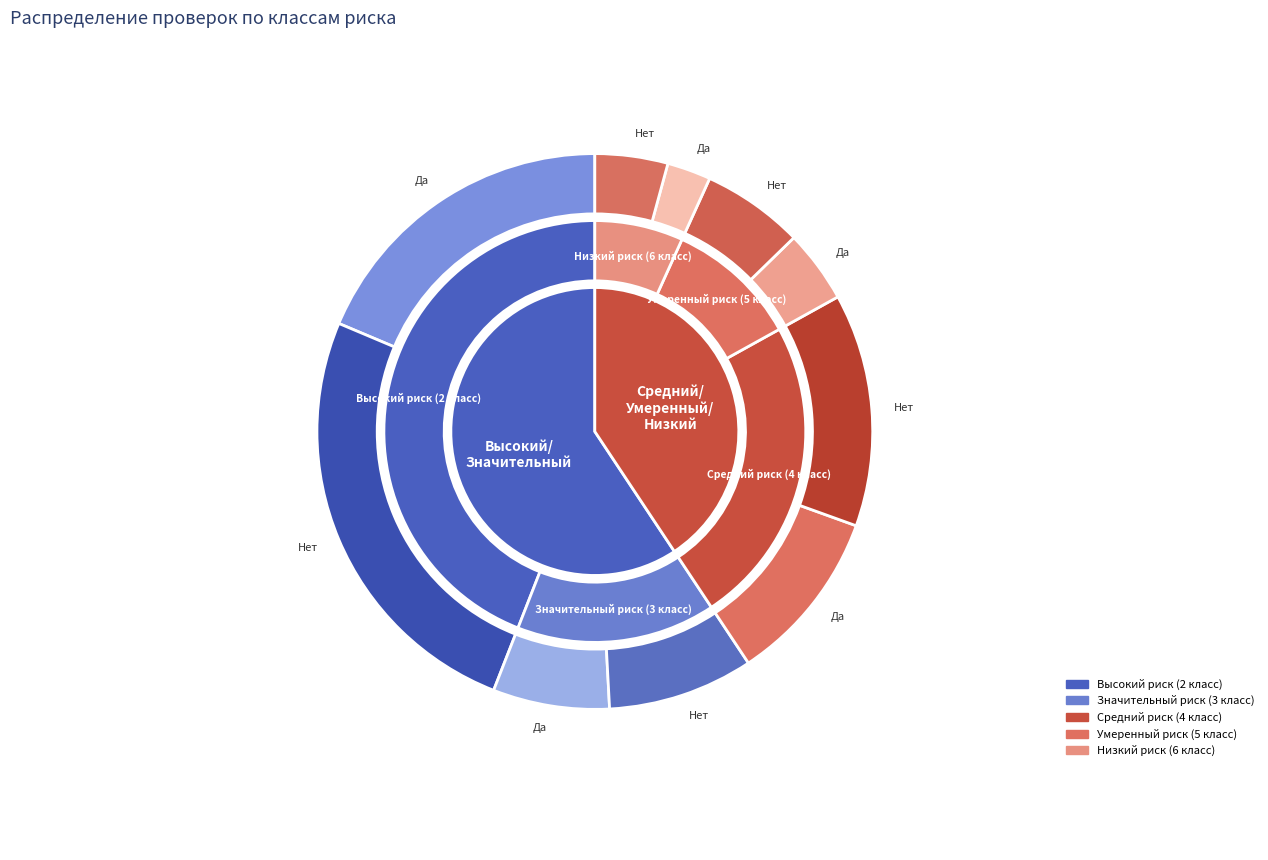

Is the sum of Средний риск (4 класс) and Низкий риск (6 класс) greater than half?

No